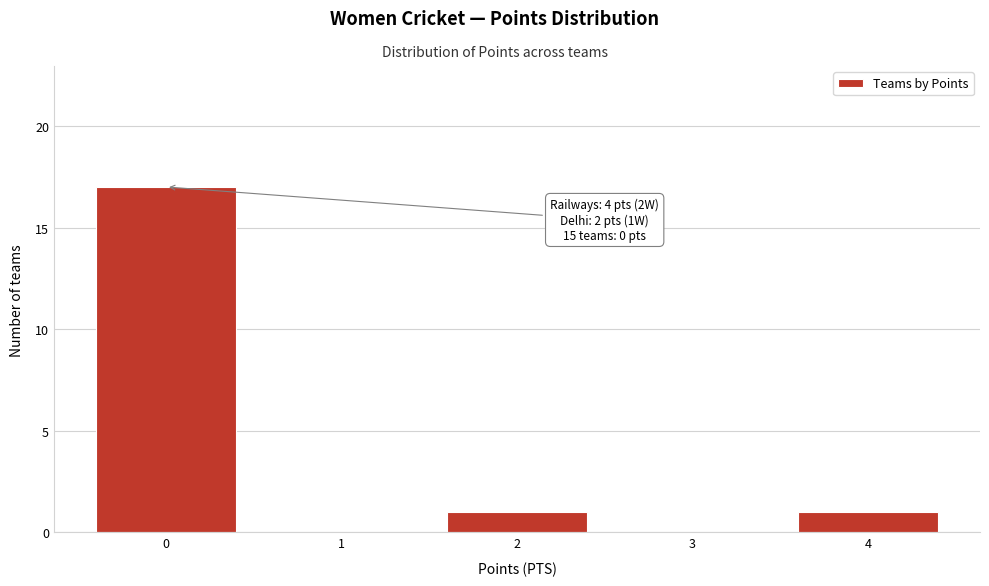

Which range on the x-axis has the tallest bar?

-0.5 to 0.5